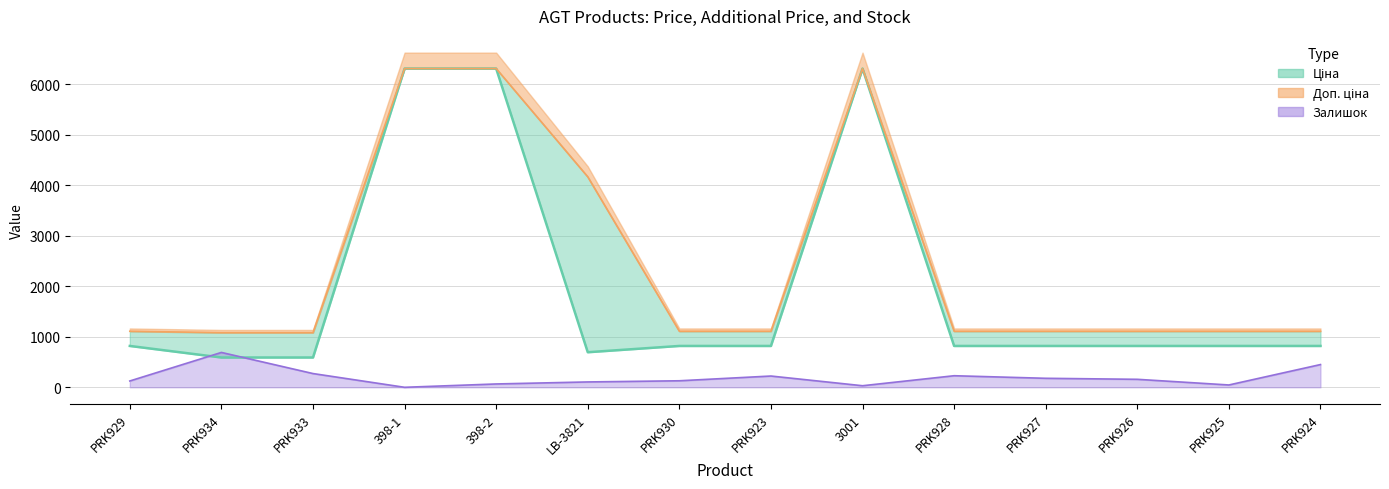

True or false: Доп. ціна has more than 2 interior local peaks.

False